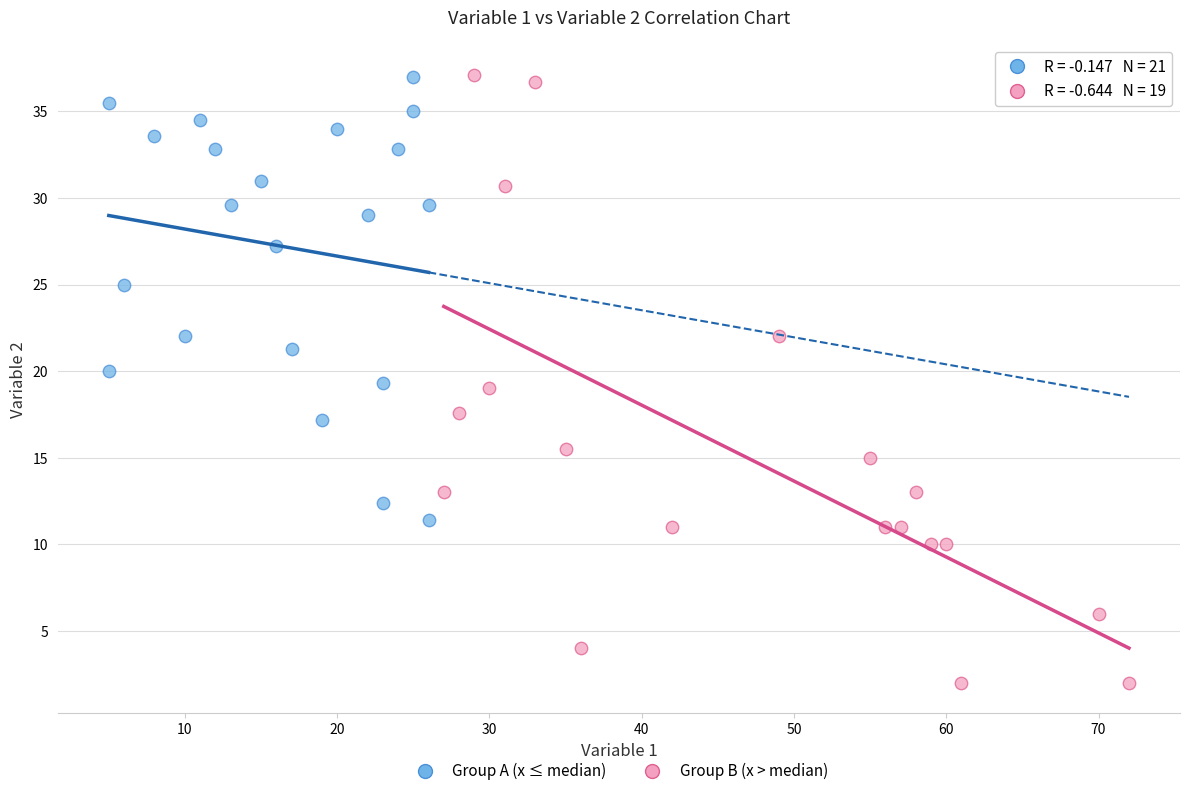

Which series has the largest Y range (max minus min)?

Group B (x > median)